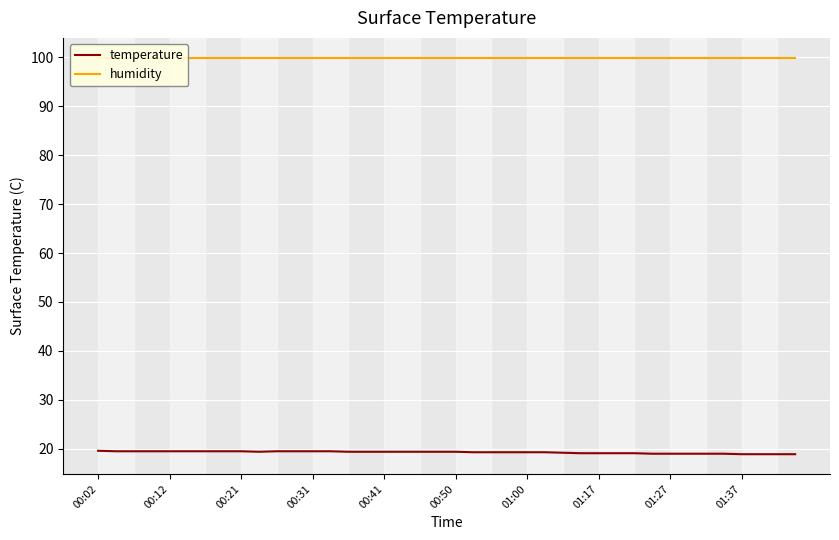

What is the greatest value displayed?

99.9